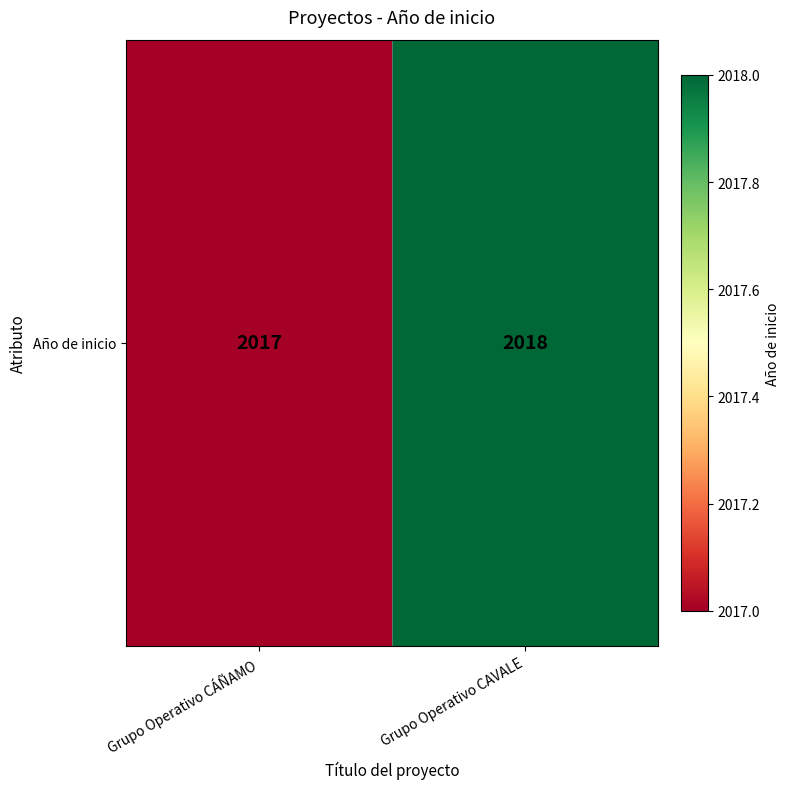

Approximately how many times larger is the value at Grupo Operativo CÁÑAMO compared to Grupo Operativo CAVALE?

1.0